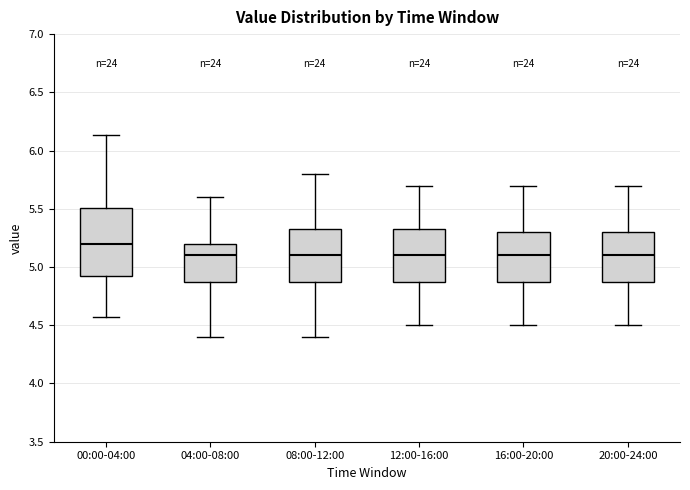

Reading left to right, read every box against the y-axis: the position of its median line, the range the box covers, and the ends of its whiskers. The values are not printed on the chart, so give them approximately, as read against the axis.

00:00-04:00: median 5.20, box 4.90 to 5.50, whiskers 4.55 to 6.15
04:00-08:00: median 5.10, box 4.90 to 5.20, whiskers 4.40 to 5.60
08:00-12:00: median 5.10, box 4.90 to 5.35, whiskers 4.40 to 5.80
12:00-16:00: median 5.10, box 4.90 to 5.35, whiskers 4.50 to 5.70
16:00-20:00: median 5.10, box 4.90 to 5.30, whiskers 4.50 to 5.70
20:00-24:00: median 5.10, box 4.90 to 5.30, whiskers 4.50 to 5.70